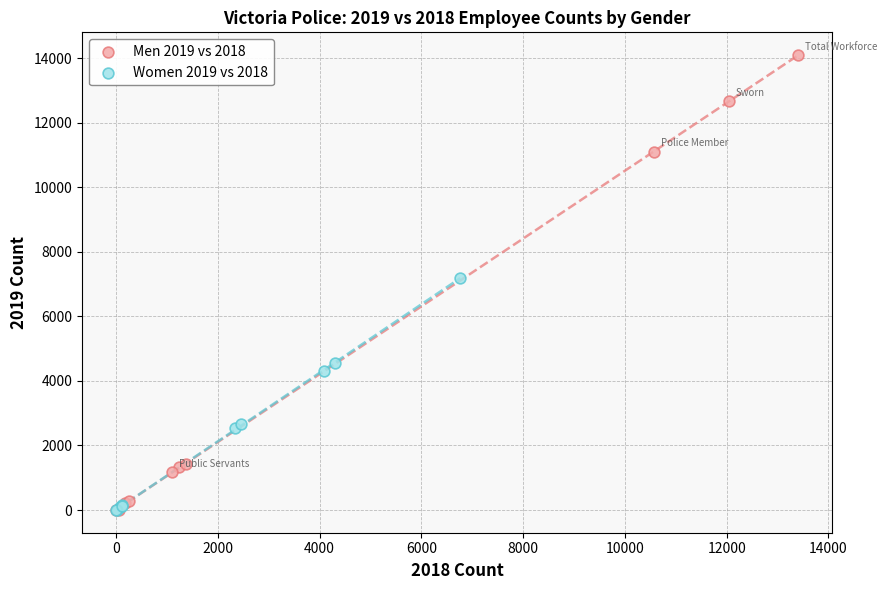

Which series has the widest spread of Y values?

Men 2019 vs 2018